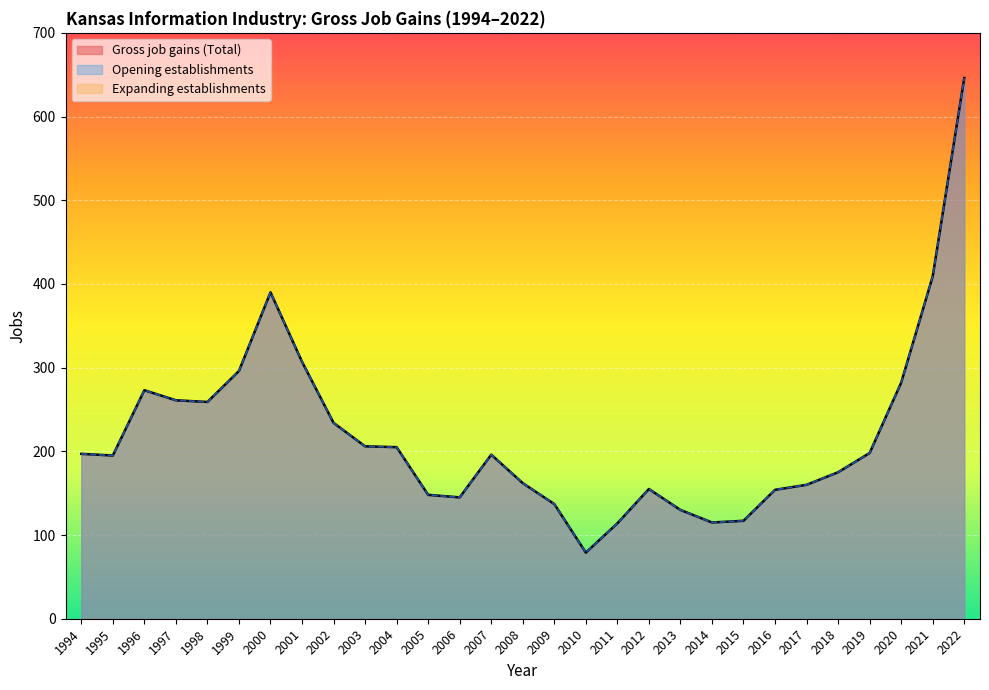

Reading left to right, list all the values displayed in this chart.

Gross job gains (Total): 197	195	273	261	259	296	390	307	234	206	205	148	145	196	162	137	79	114	155	130	115	117	154	160	175	198	282	409	646
Opening establishments: 197	195	273	261	259	296	390	307	234	206	205	148	145	196	162	137	79	114	155	130	115	117	154	160	175	198	282	409	646